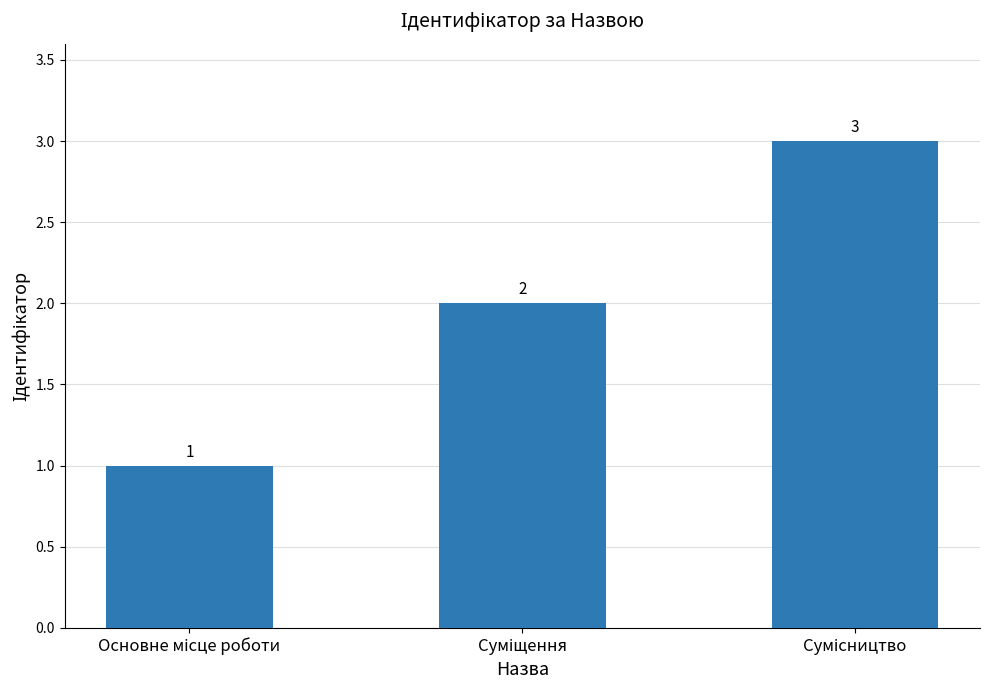

How many values are below 2?

1